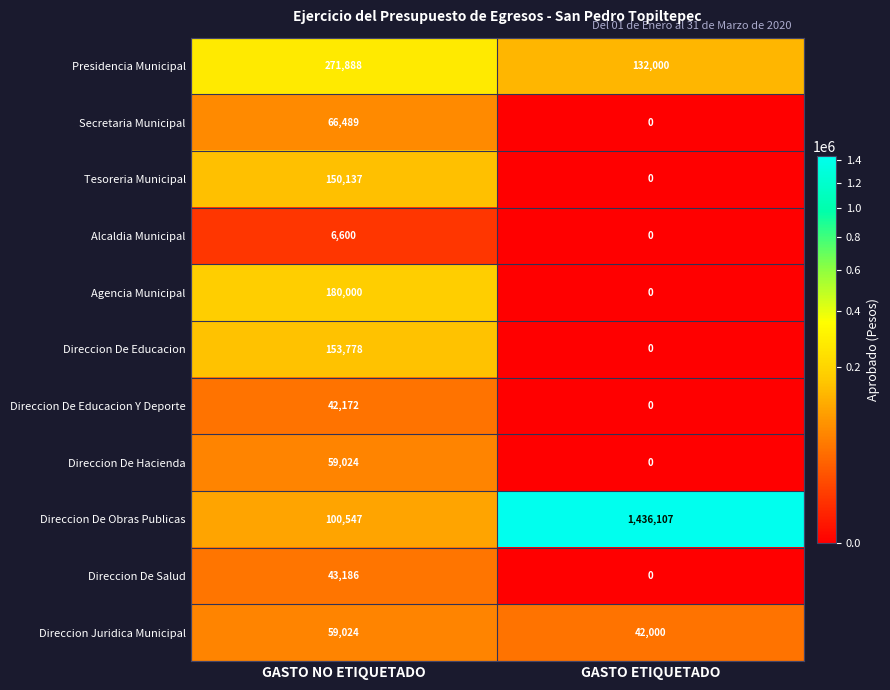

What is the average value of the Direccion De Educacion series?

76889